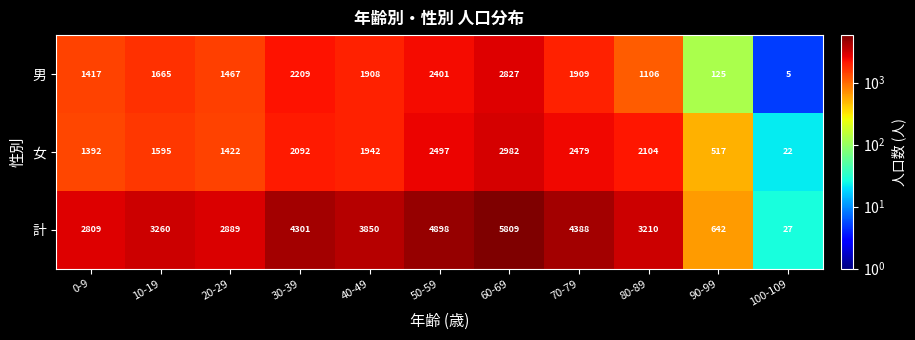

Is it true that 女 equals 2479 at 70-79?

True